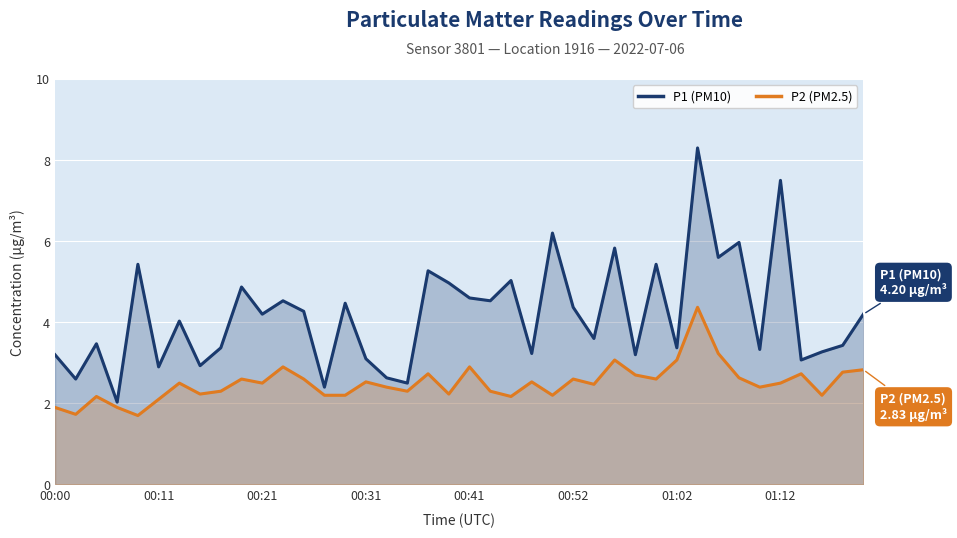

At how many categories does at least one series exceed 7?

2